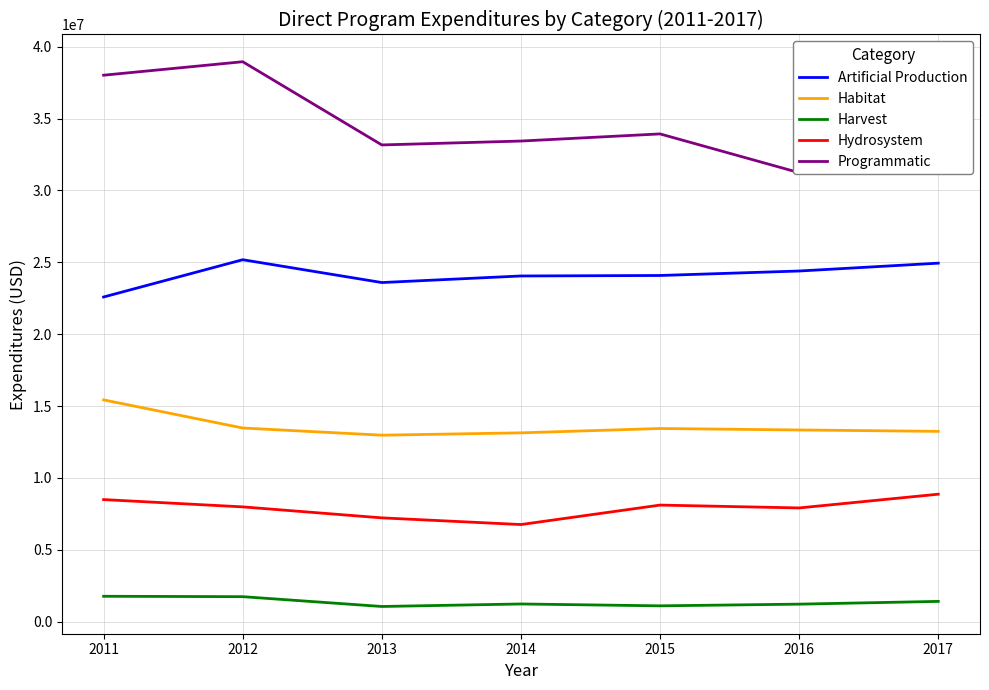

What is the sum of the Harvest values at 2011 and 2015?

2861069.8